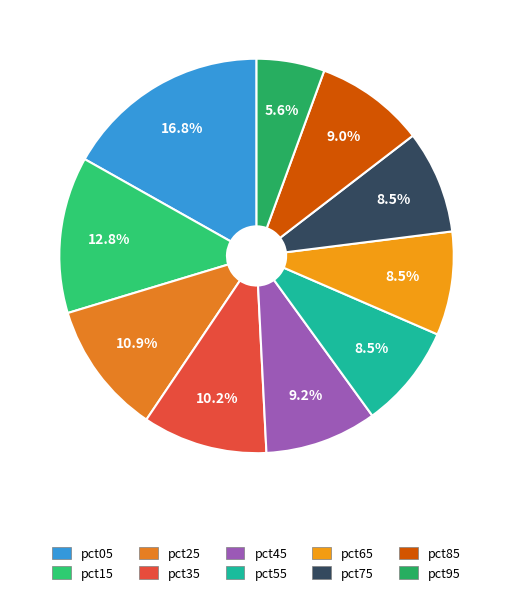

What is the smallest slice in the pie chart?

pct95